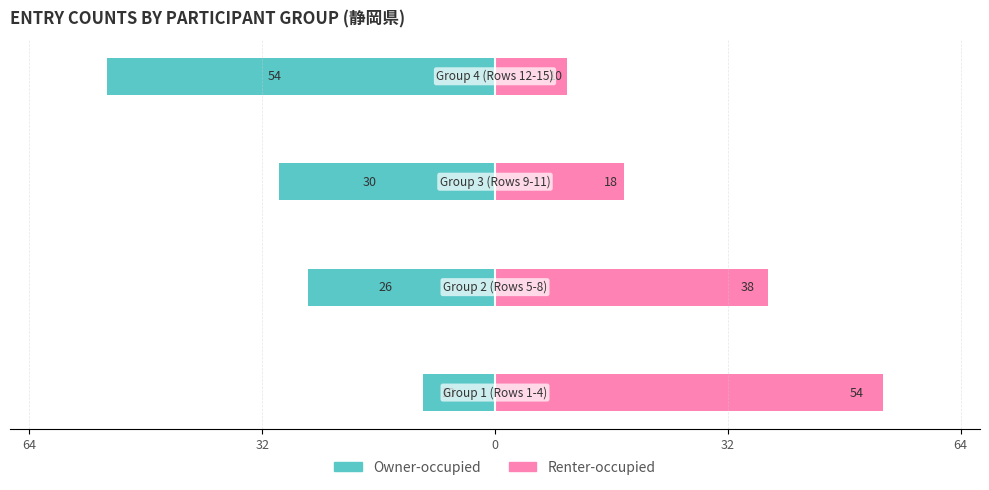

How many data points does each series have?

4